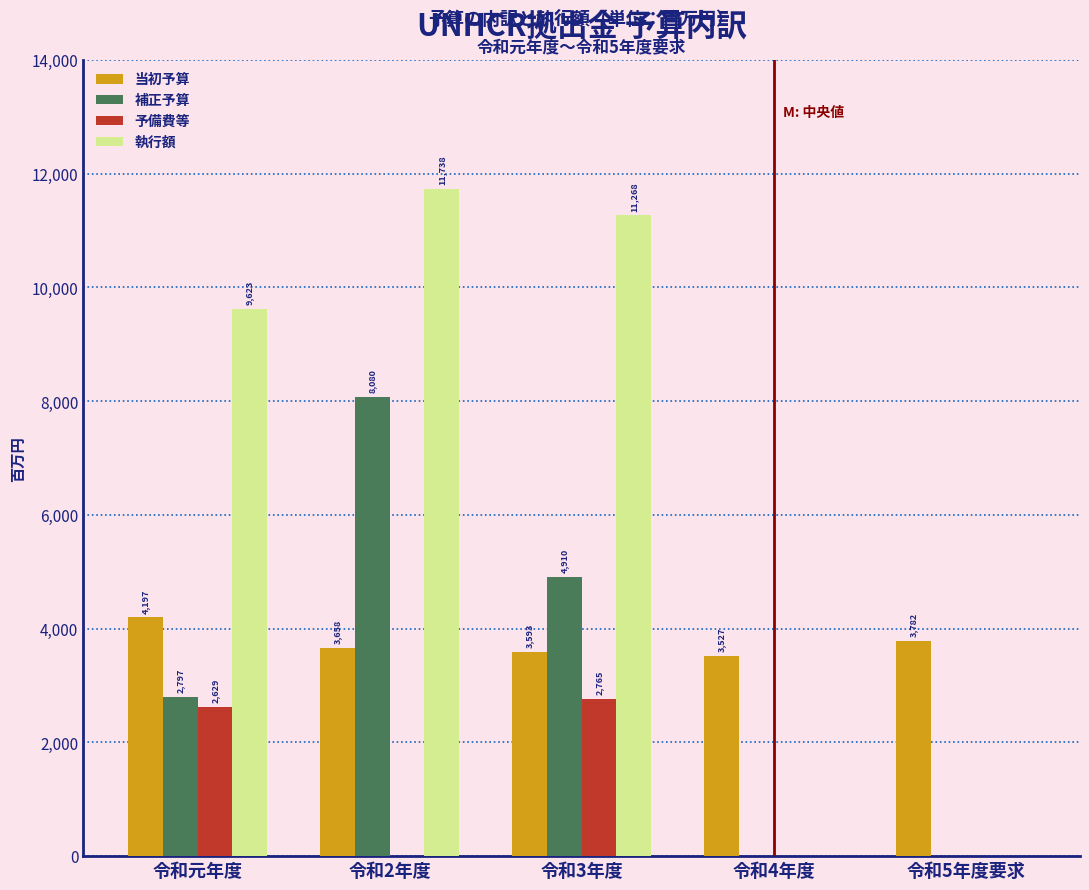

Reading left to right, what are all the values shown in this chart?

当初予算: 令和元年度=4197	令和2年度=3658	令和3年度=3593	令和4年度=3527	令和5年度要求=3782
補正予算: 令和元年度=2797	令和2年度=8080	令和3年度=4910	令和4年度=0	令和5年度要求=0
予備費等: 令和元年度=2629	令和2年度=0	令和3年度=2765	令和4年度=0	令和5年度要求=0
執行額: 令和元年度=9623	令和2年度=11738	令和3年度=11268	令和4年度=0	令和5年度要求=0